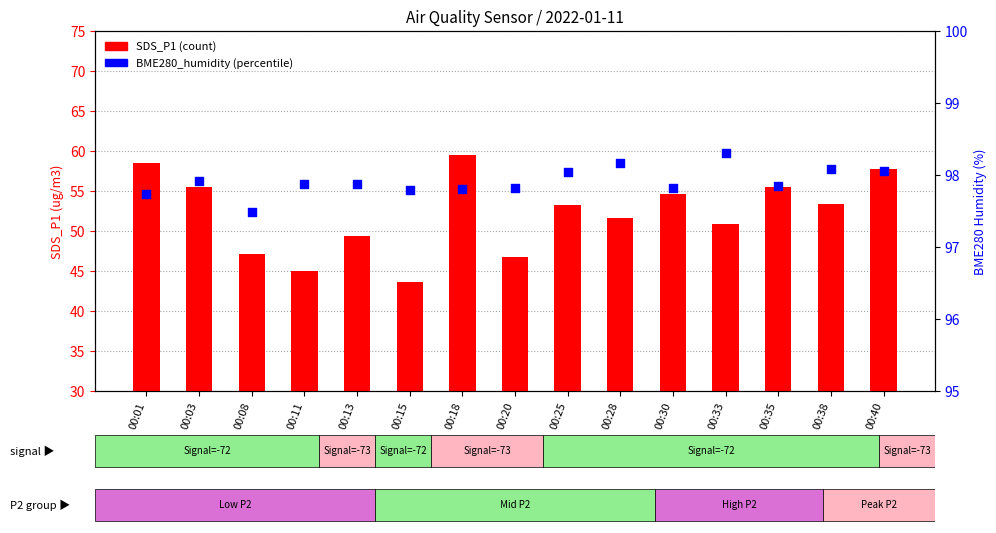

Which series contains the lowest Y value?

SDS_P1